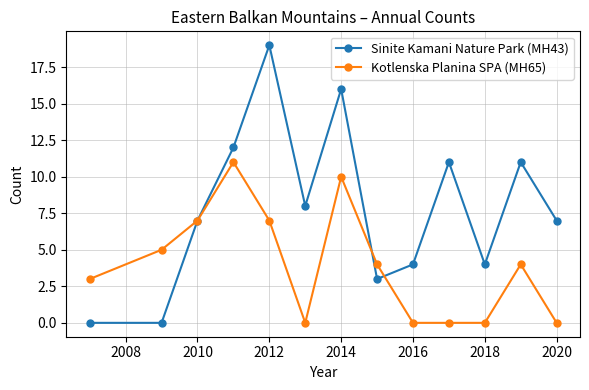

What is the value of the Kotlenska Planina SPA (MH65) point at the 3rd from the left?

7